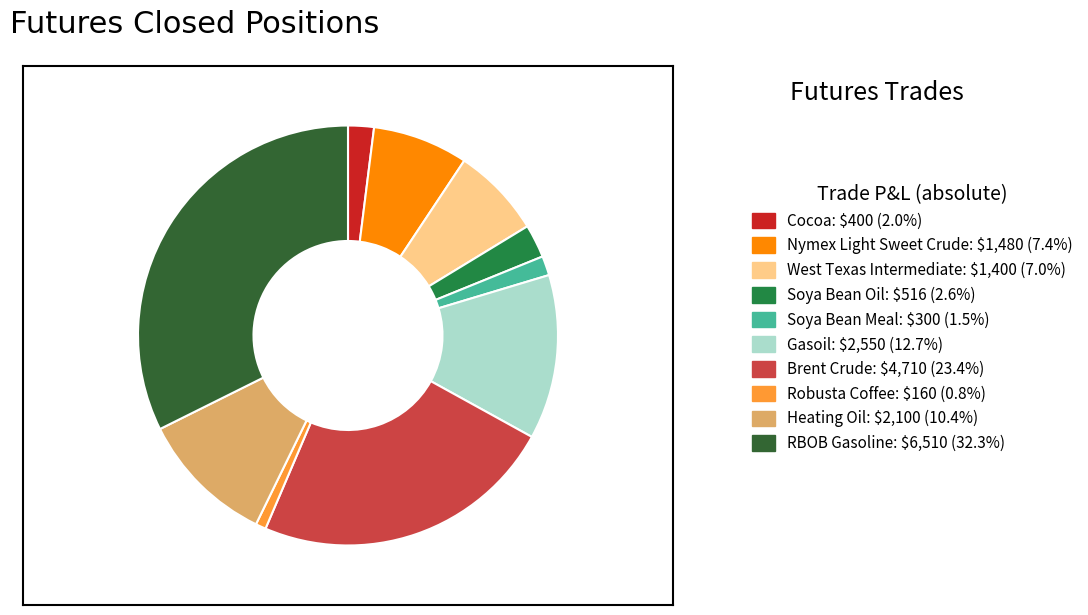

Combined, do Robusta Coffee and Soya Bean Meal account for over 50%?

No